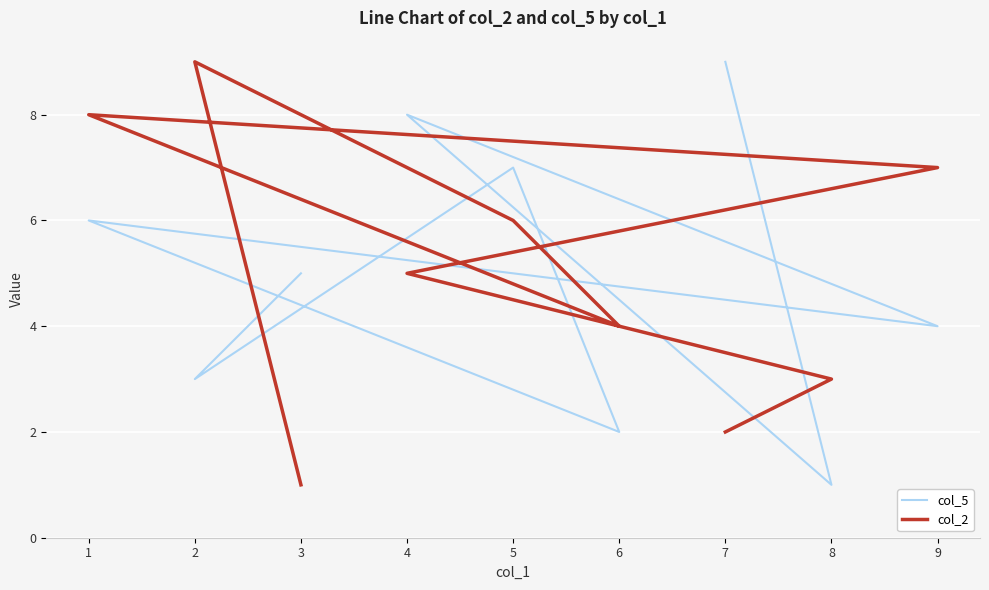

What is the difference between the maximum and minimum values in the col_5 series?

8